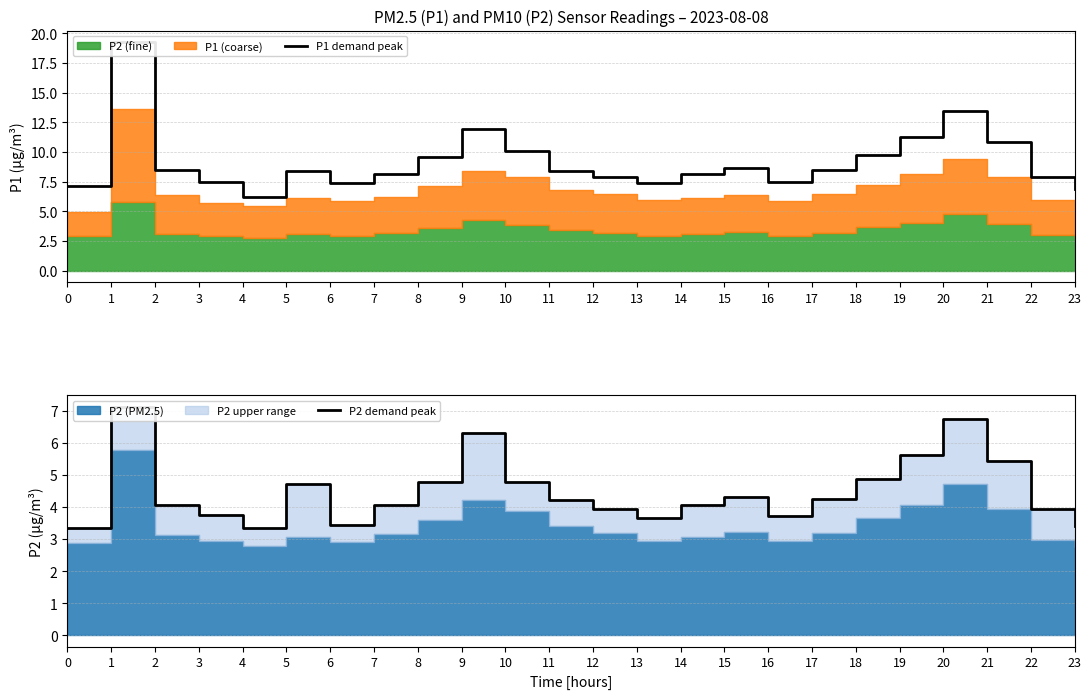

What is the difference between the highest and lowest values at 0?

3.8